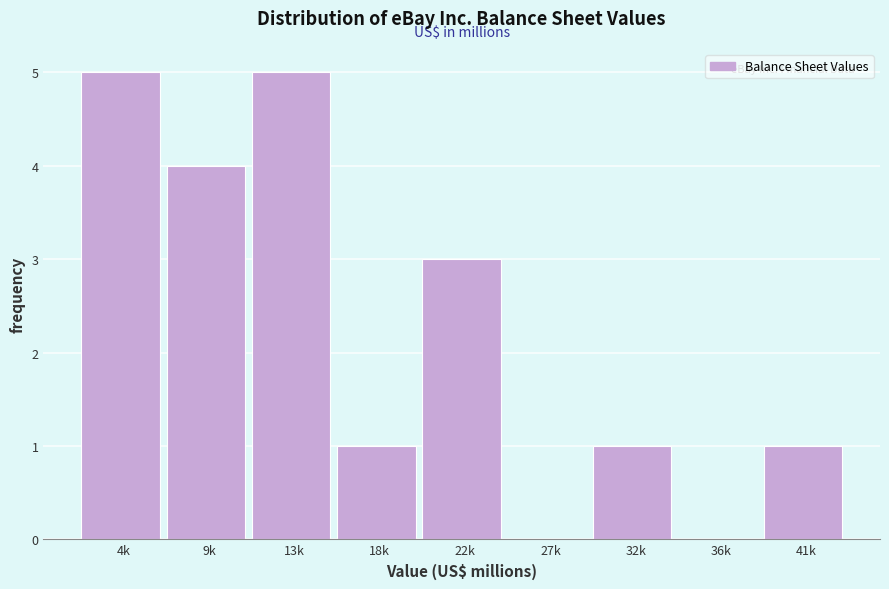

Reading left to right, list all the values displayed in this chart.

4k=5	9k=4	13k=5	18k=1	22k=3	27k=0	32k=1	36k=0	41k=1